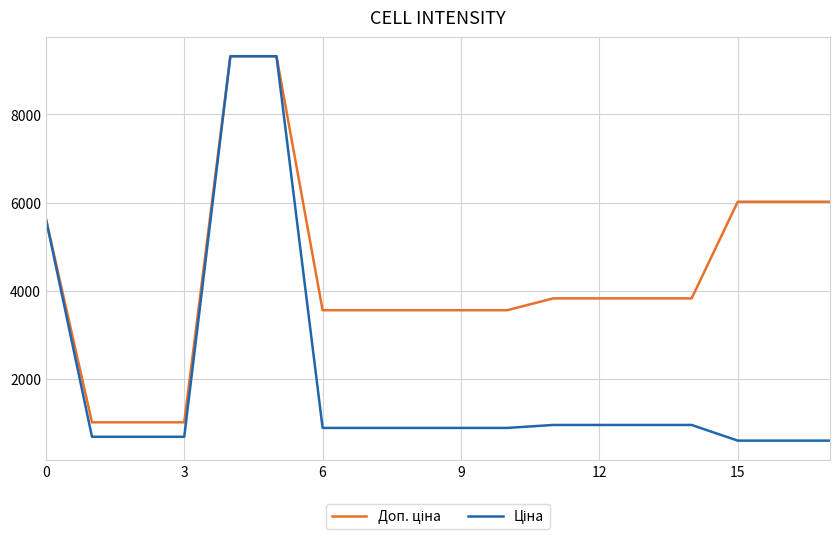

What is the minimum value shown in the chart?

602.1